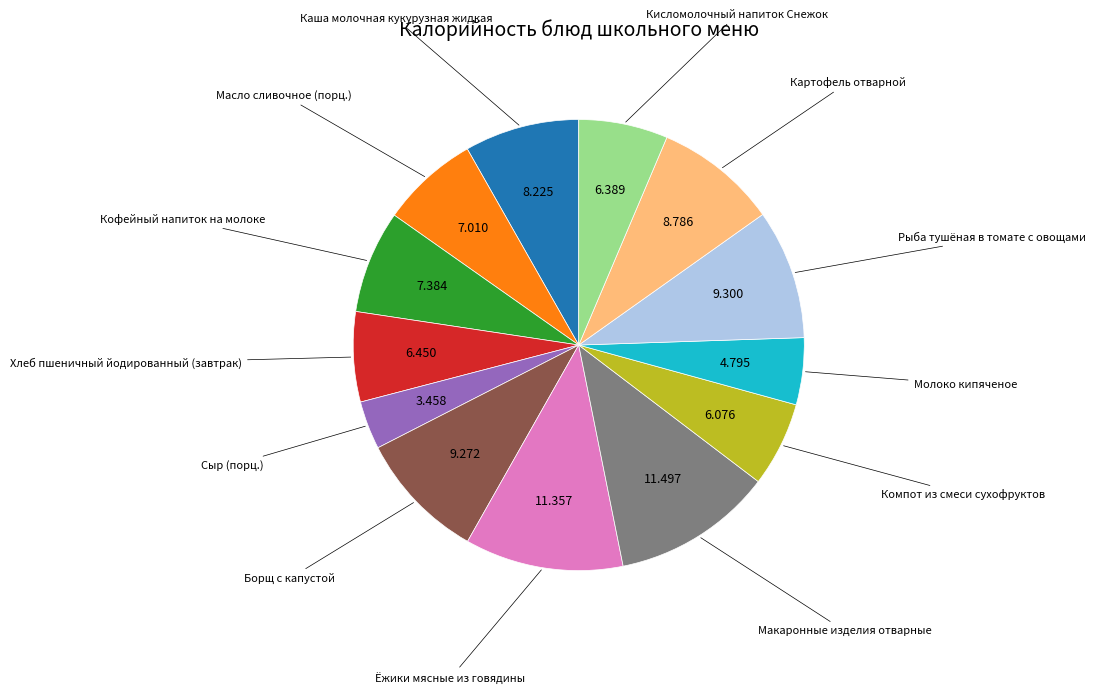

Does any single category account for the majority?

No